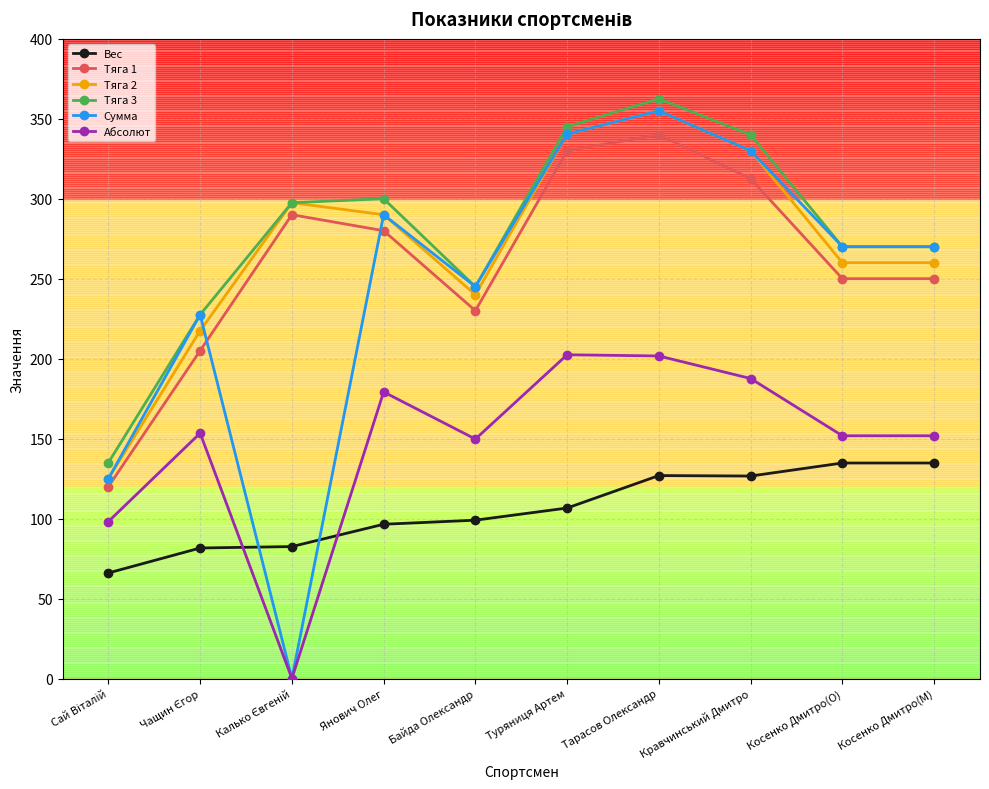

Is the value of Тяга 3 at Янович Олег greater than the value of Вес at Янович Олег?

Yes